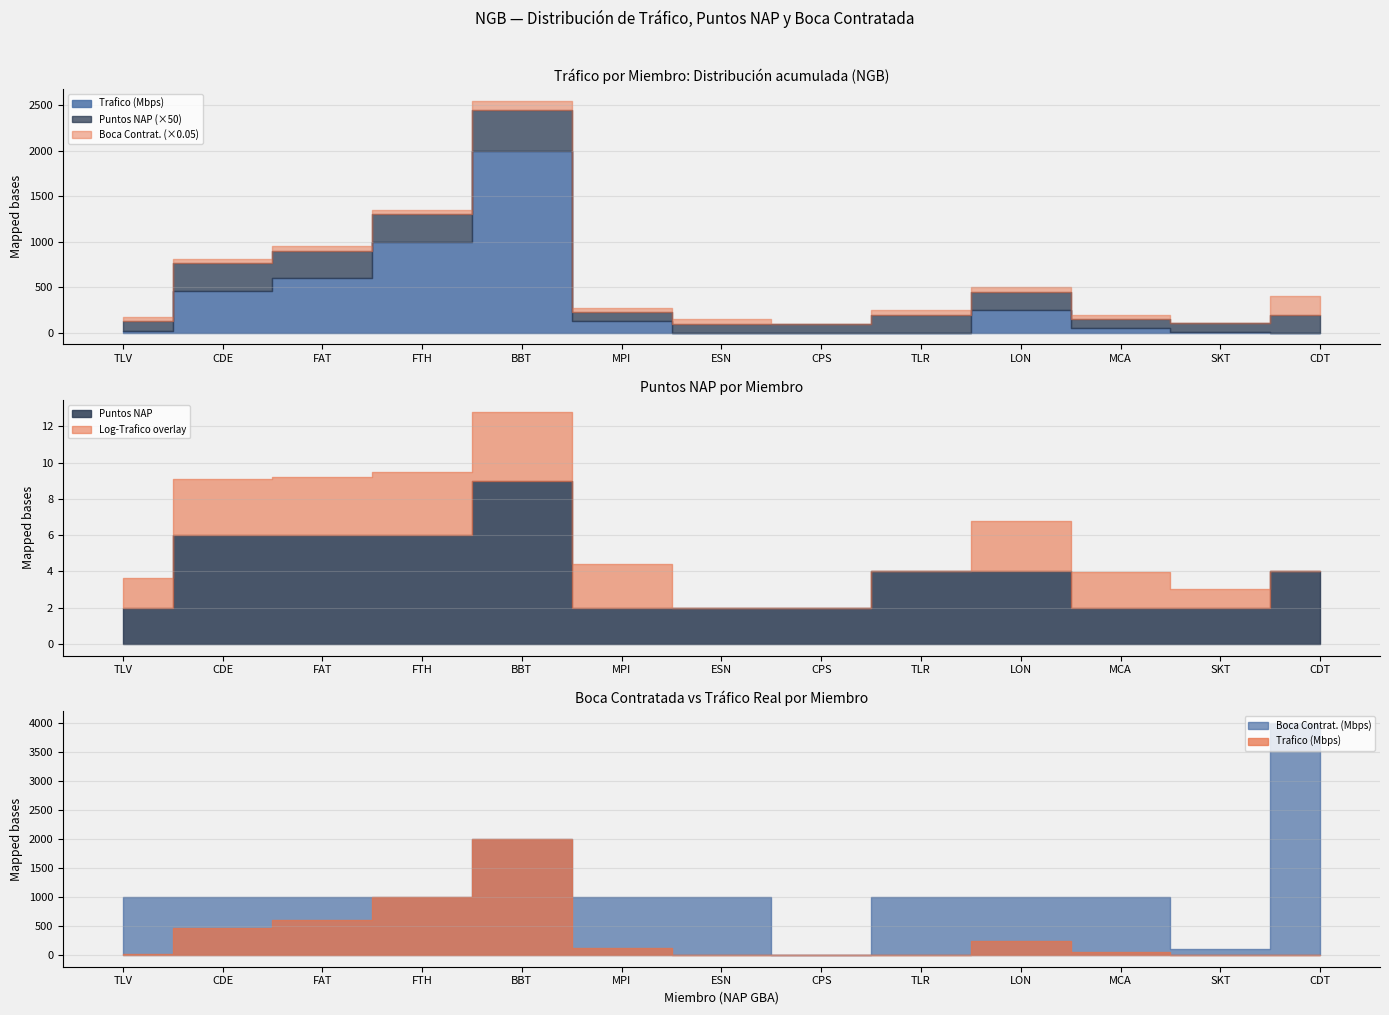

What value does the Trafico (Mbps) series have at LON?

249.0